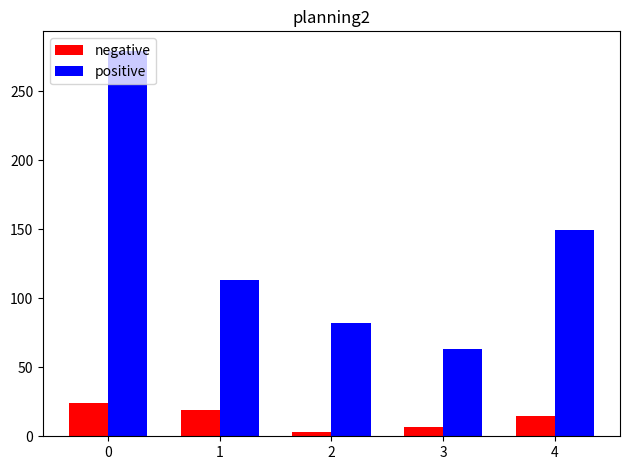

Which series has the largest total across all categories?

positive